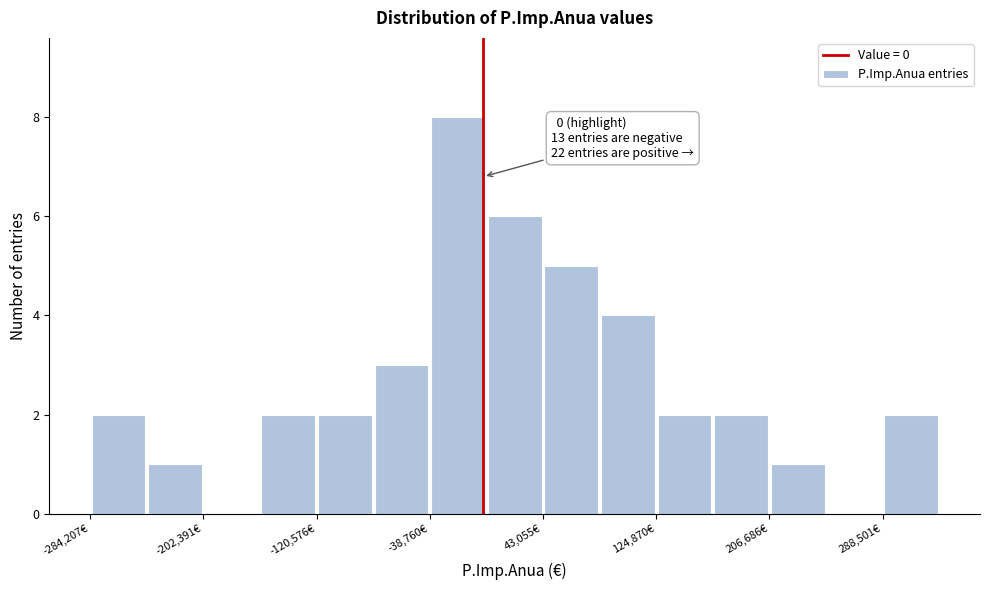

Over which range of the x-axis is the bar tallest?

-40000 to 0